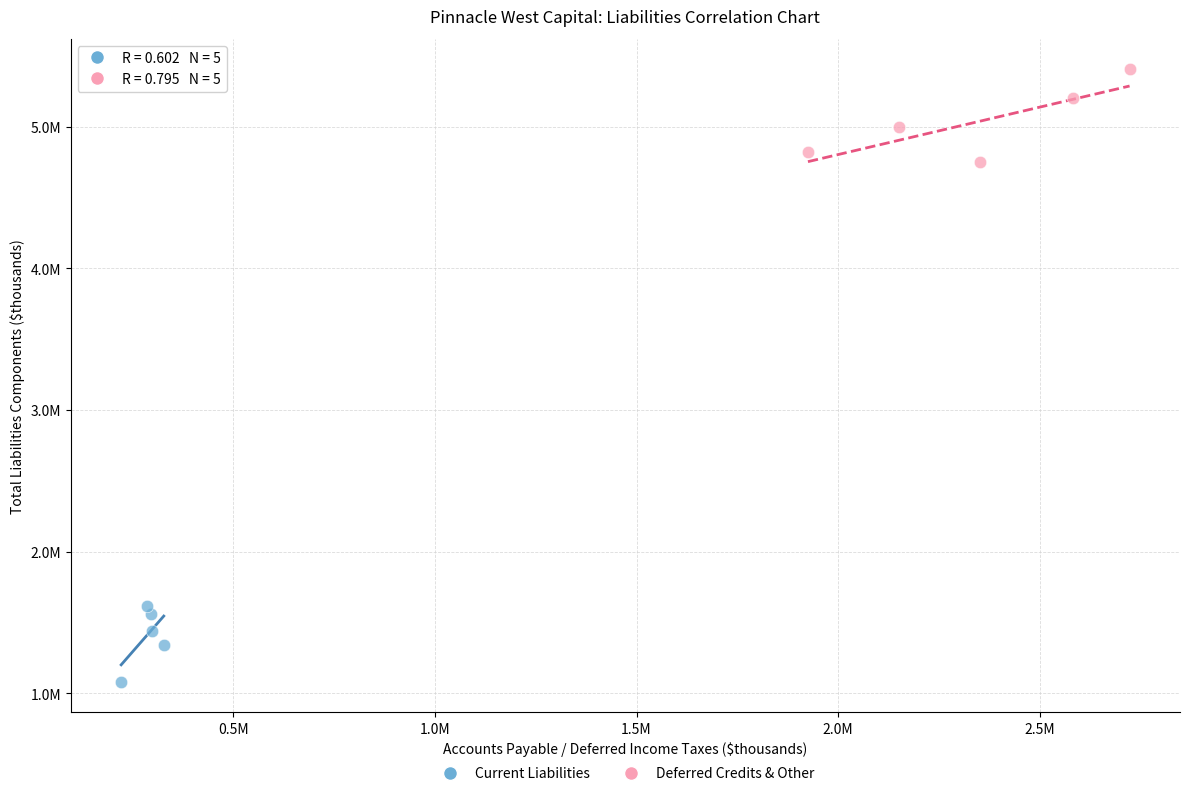

Which series contains the lowest Y value?

Current Liabilities